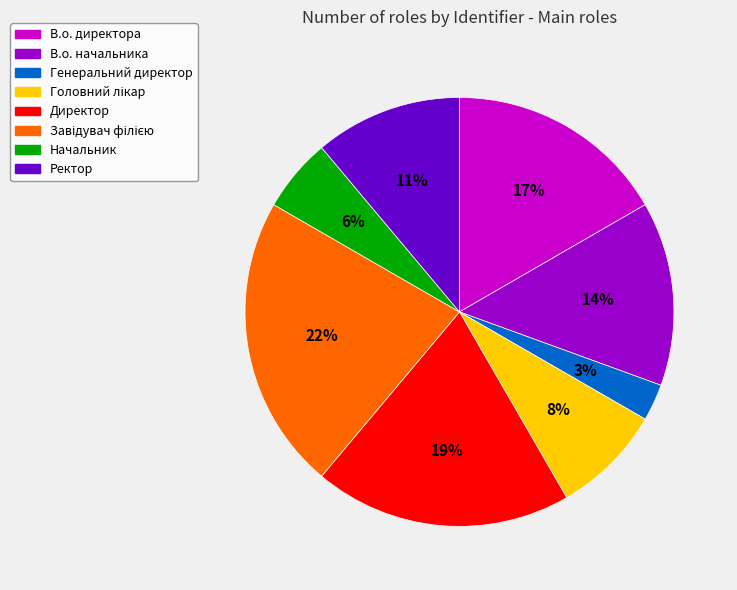

What percentage is the Директор slice, to the nearest percent?

19%